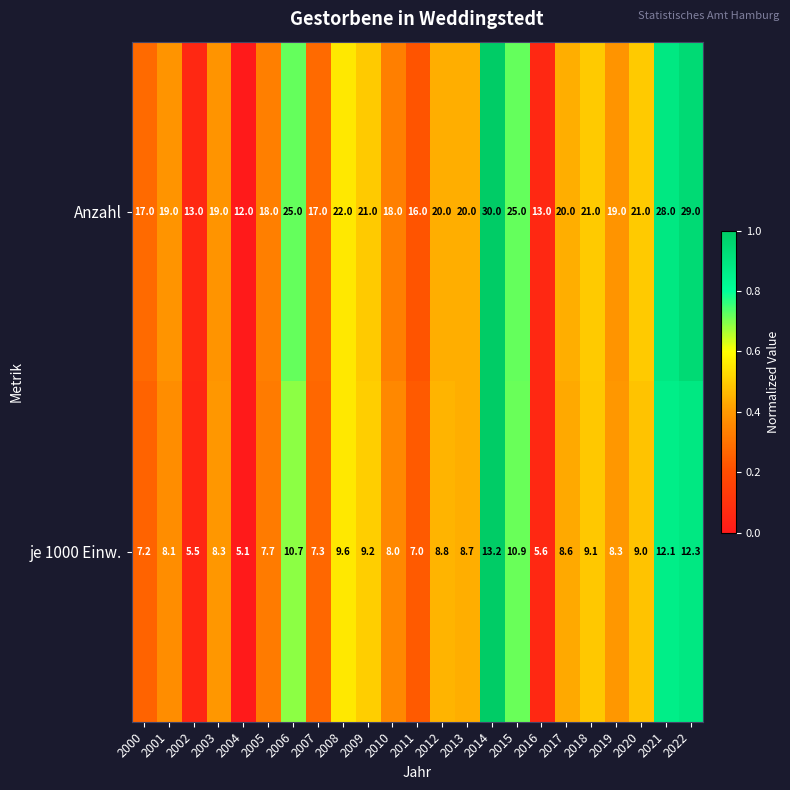

The Anzahl series shows 8.2 at 2008. True or false?

False